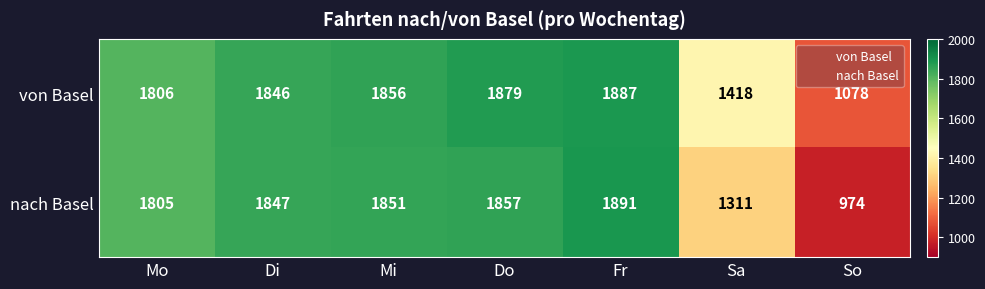

Reading left to right, list all the values displayed in this chart.

von Basel: 1806	1846	1856	1879	1887	1418	1078
nach Basel: 1805	1847	1851	1857	1891	1311	974